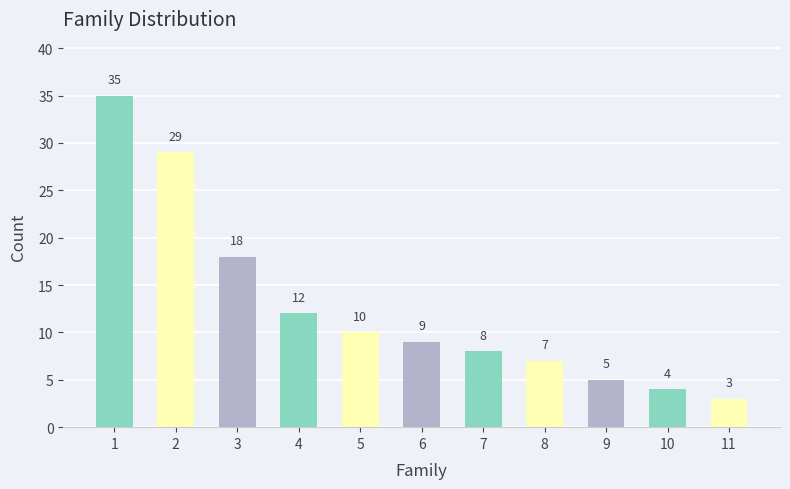

What is the change in value from 3 to 7?

-10